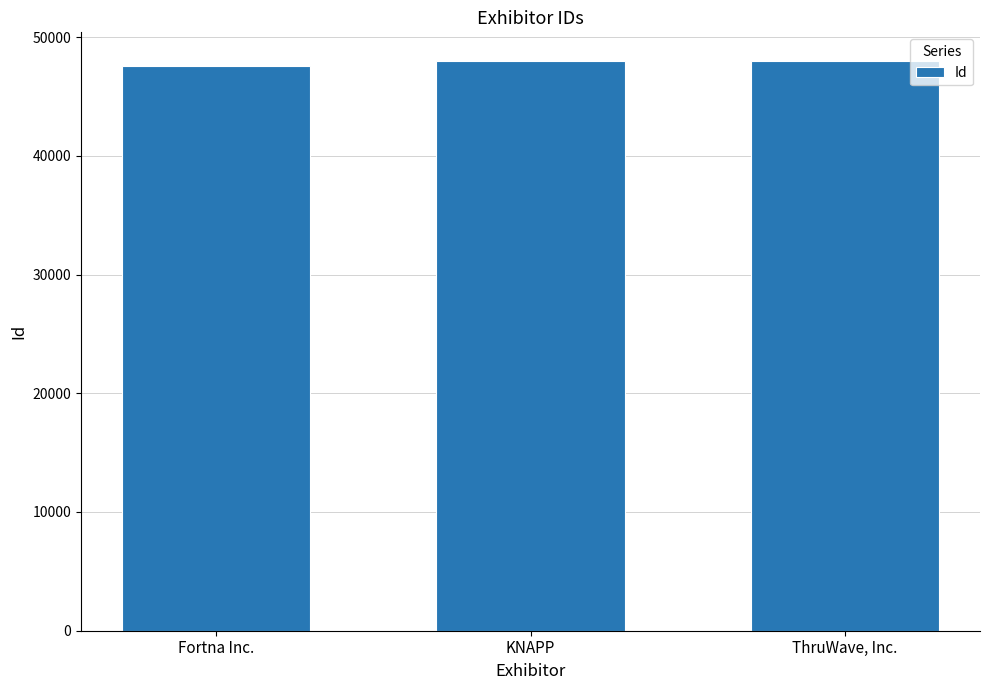

Where is the data nearest to the value 47781?

KNAPP